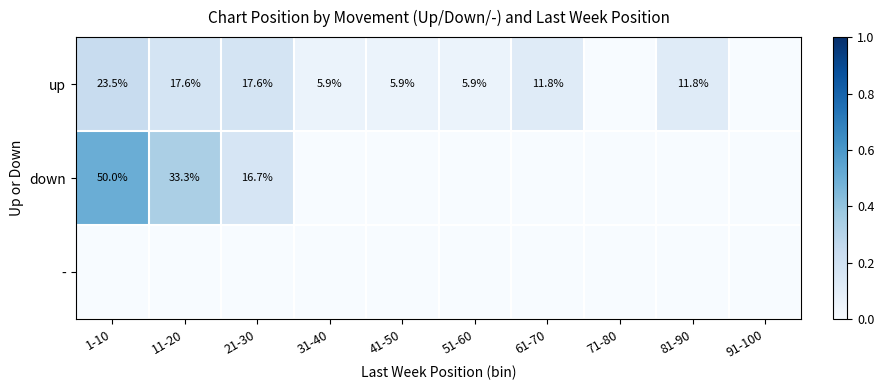

What is the difference between the up values at 31-40 and 81-90?

5.9